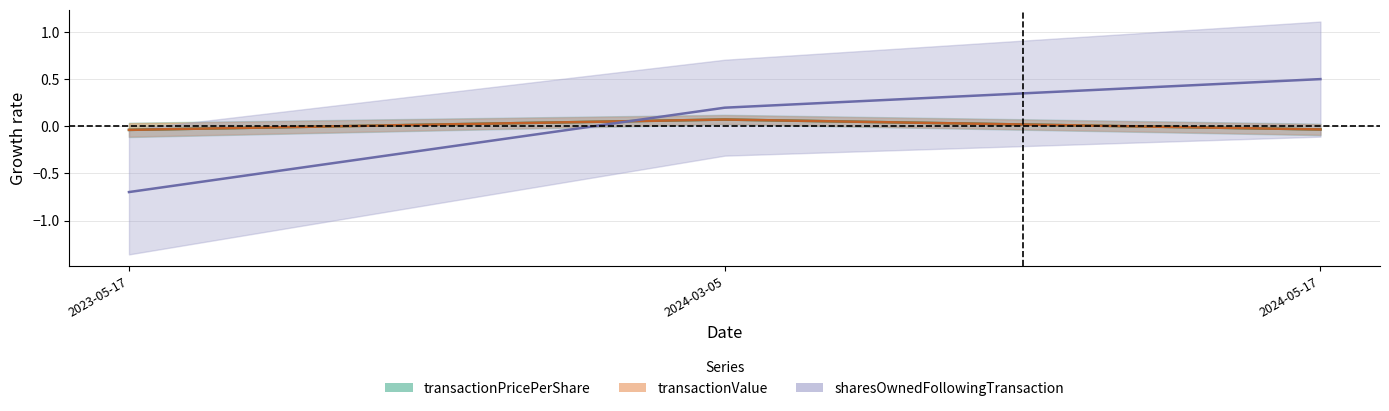

The value of transactionValue at 2024-03-05 is 0.0. True or false?

False